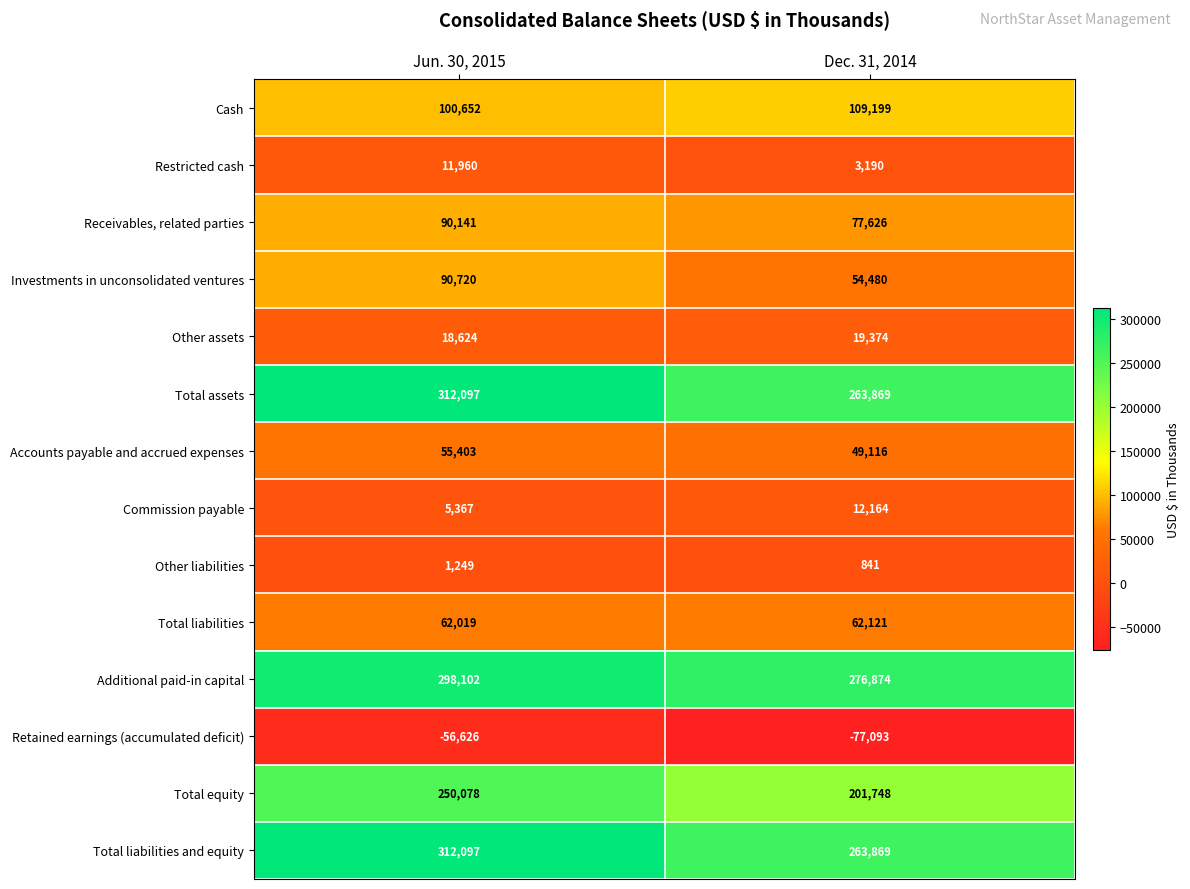

What is the difference between the highest and lowest values at Dec. 31, 2014?

353967